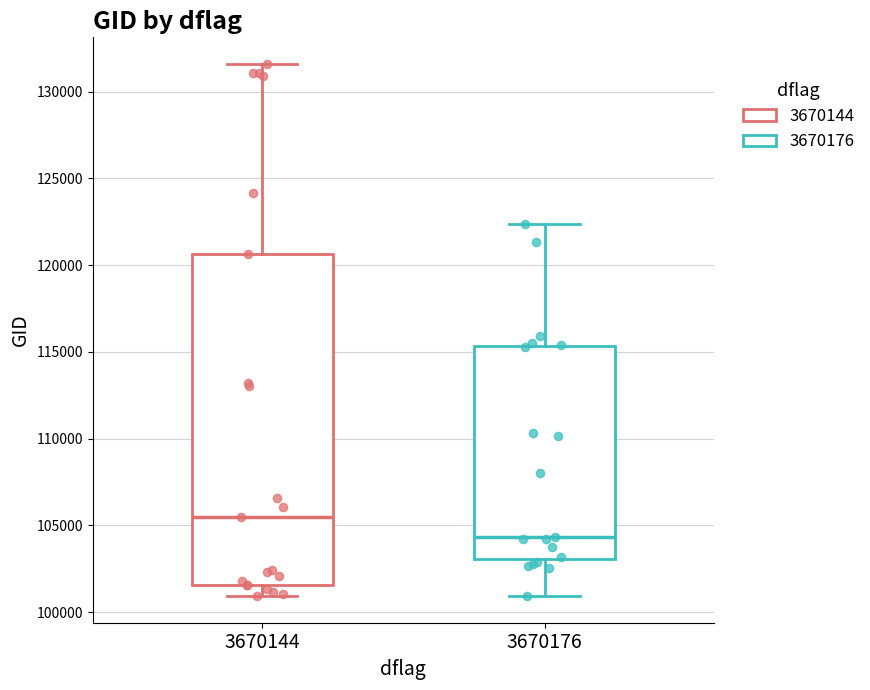

Which box is the tallest, from its lower edge to its upper edge?

3670144